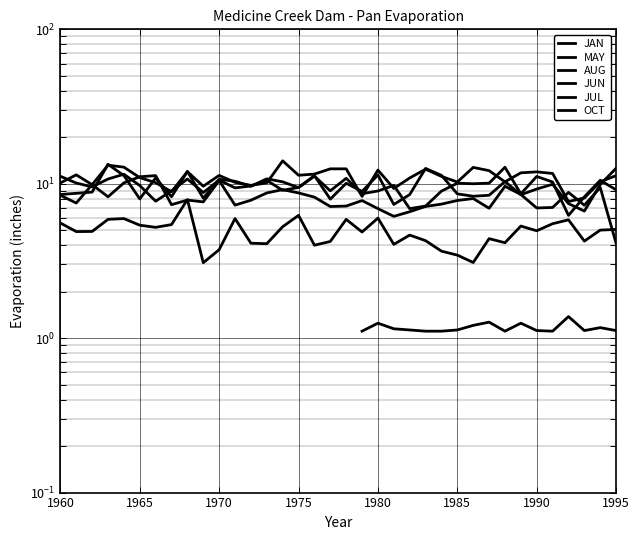

What is the difference between the highest and lowest values at 1980?

11.0